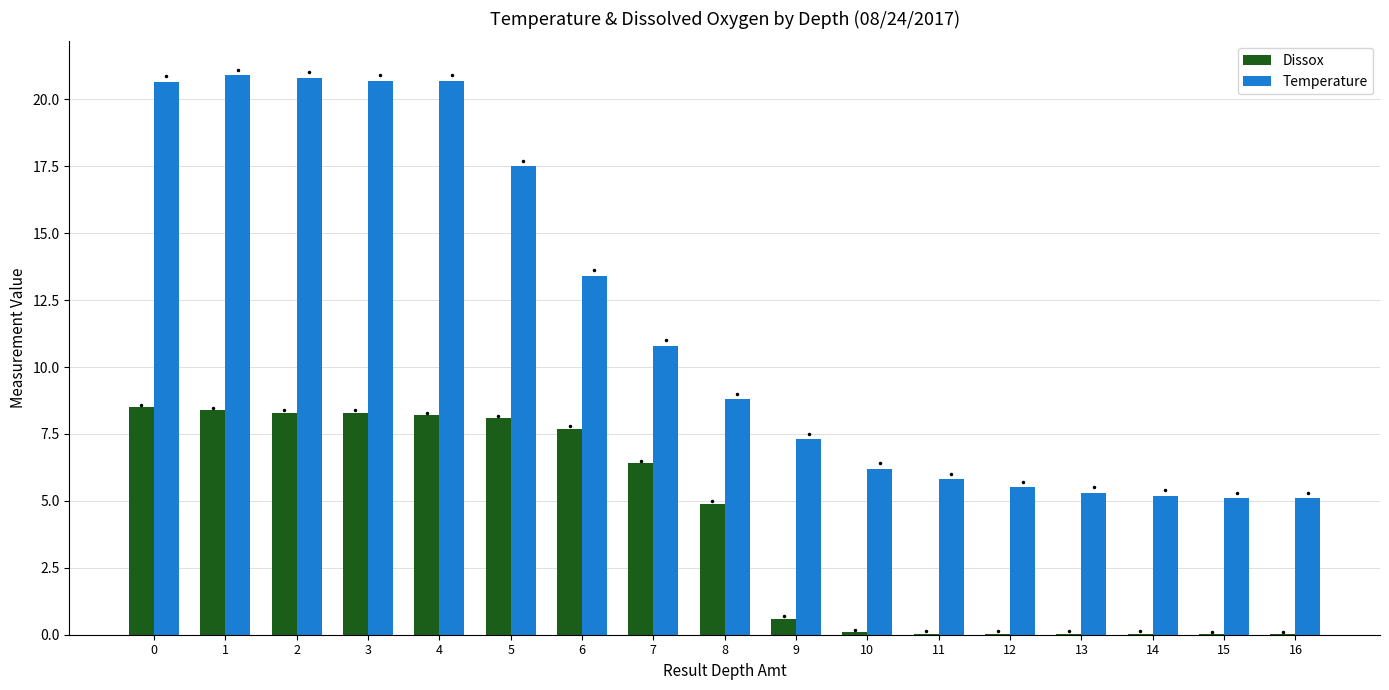

Are the bars horizontal?

No